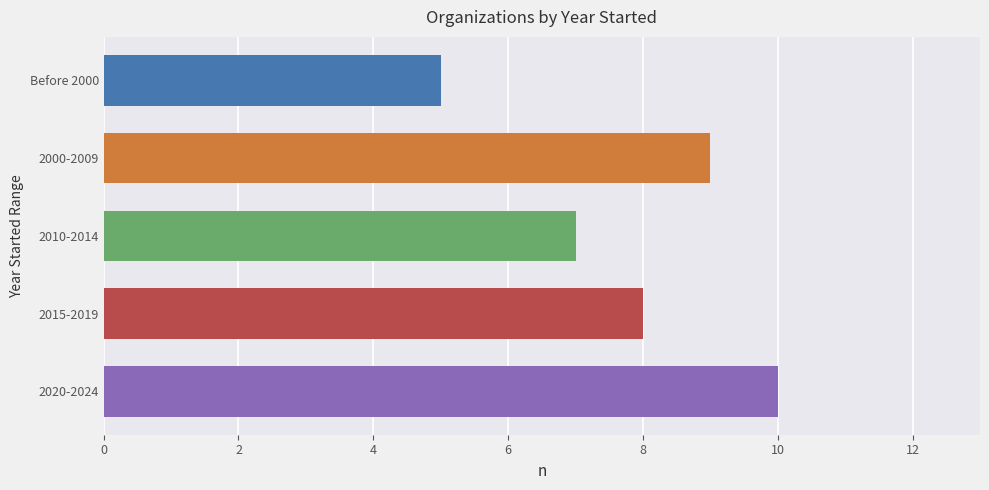

Approximately how many times larger is the value at 2020-2024 compared to Before 2000?

2.0